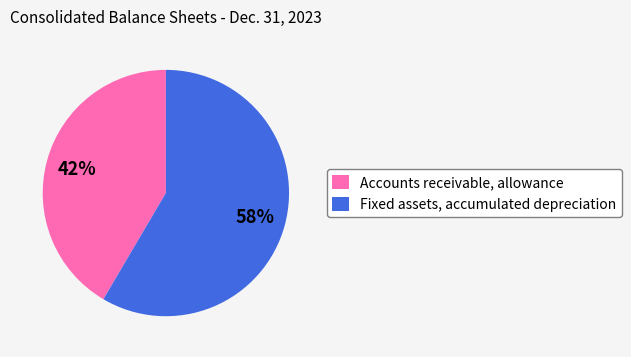

Do Fixed assets, accumulated depreciation and Accounts receivable, allowance together represent more than half of the pie?

Yes